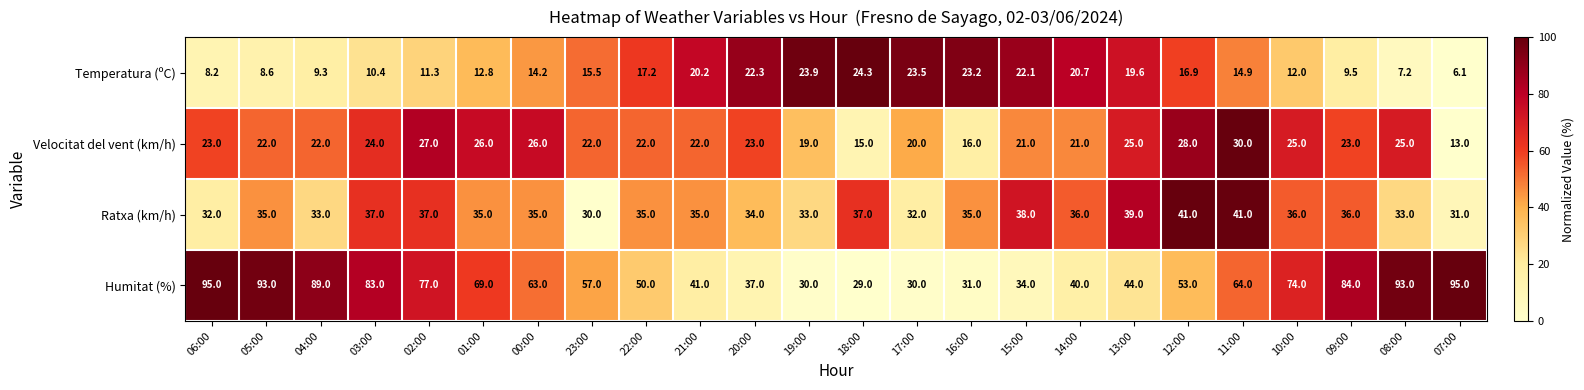

What is the sum of the Velocitat del vent (km/h) values at 08:00 and 04:00?

47.0